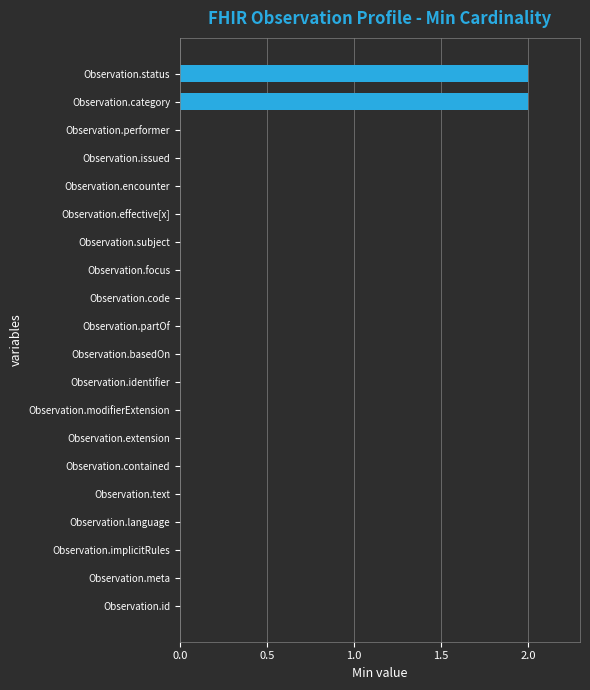

Does the chart contain stacked bars?

No